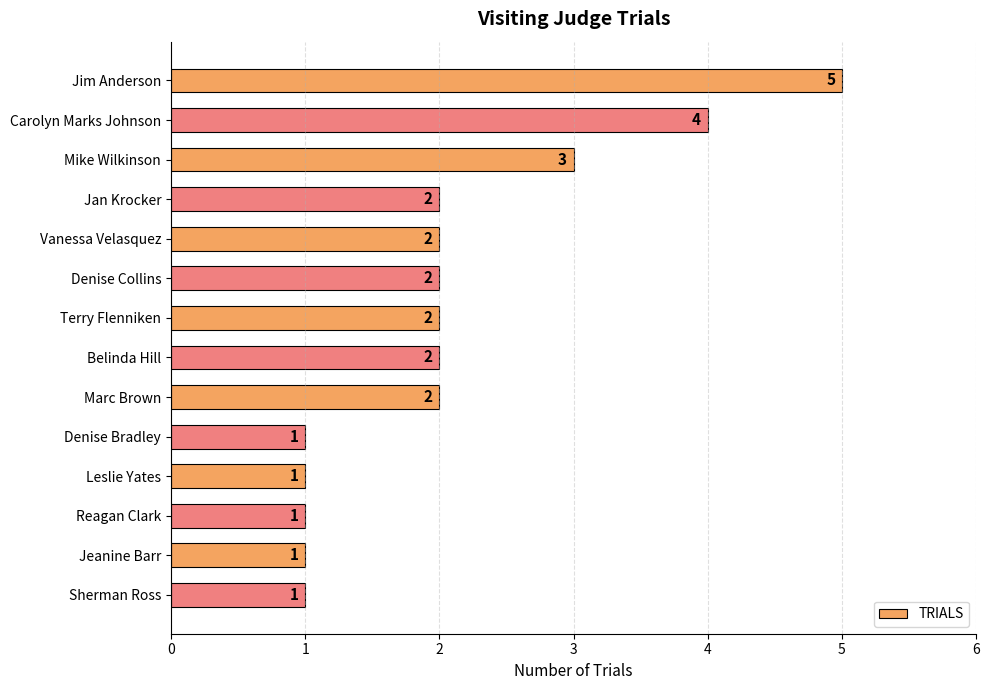

Count the number of data series in this chart.

1